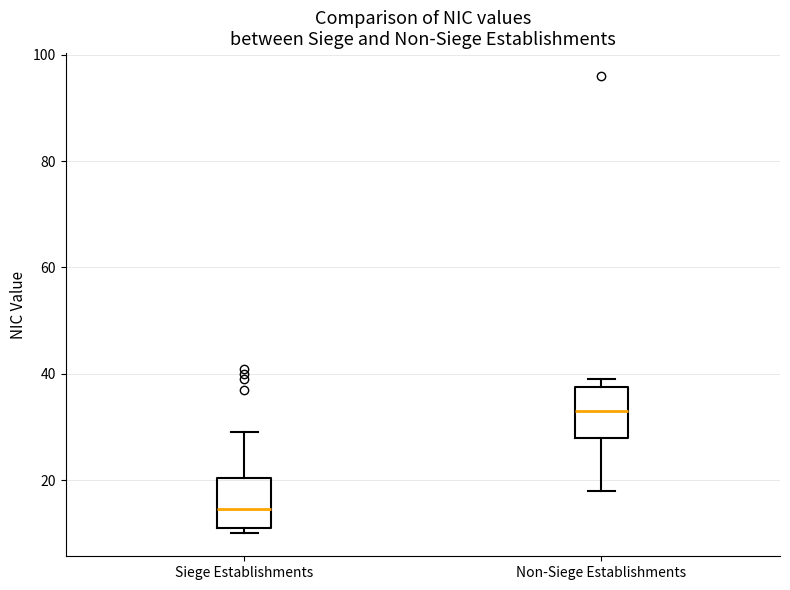

Where is the upper edge of the box for Siege Establishments on the y-axis? The values are not printed on the chart, so give them approximately, as read against the axis.

20